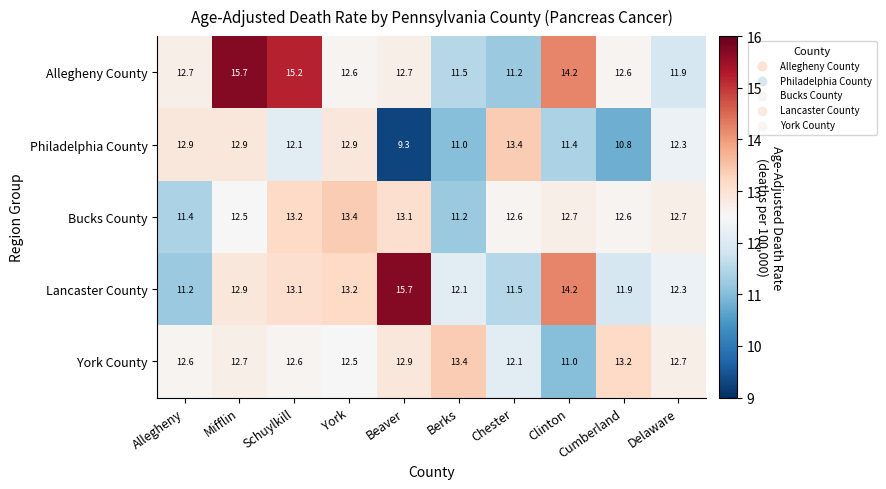

What is the minimum value shown in the chart?

9.3